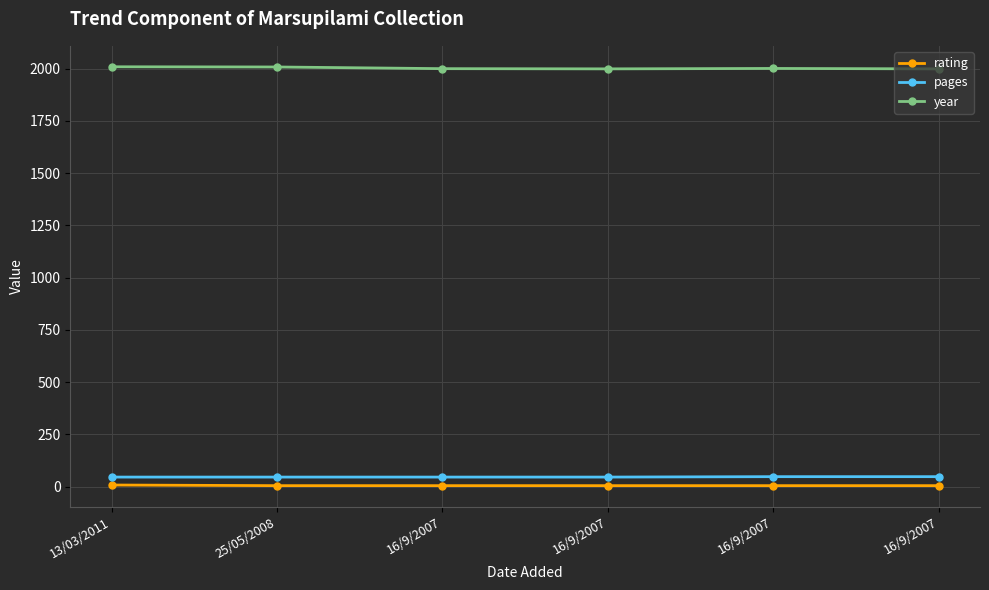

How many data points in pages are above 46?

2